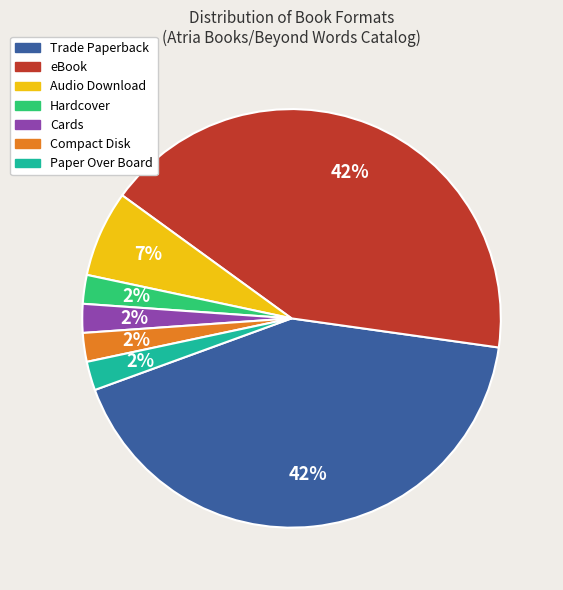

To the nearest percent, what portion does eBook represent?

42%